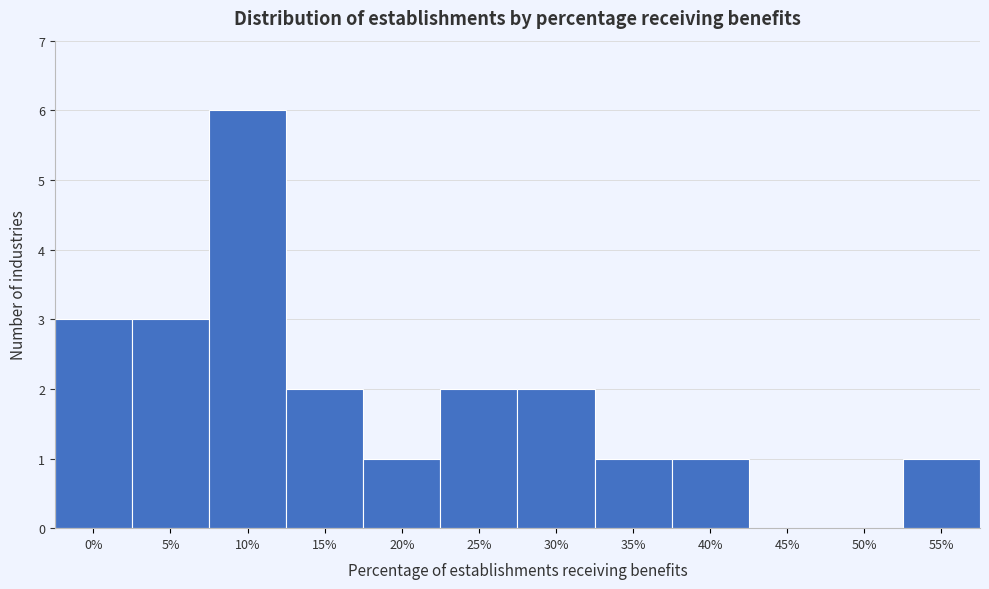

Reading left to right, list all the values displayed in this chart.

0%=3	5%=3	10%=6	15%=2	20%=1	25%=2	30%=2	35%=1	40%=1	45%=0	50%=0	55%=1